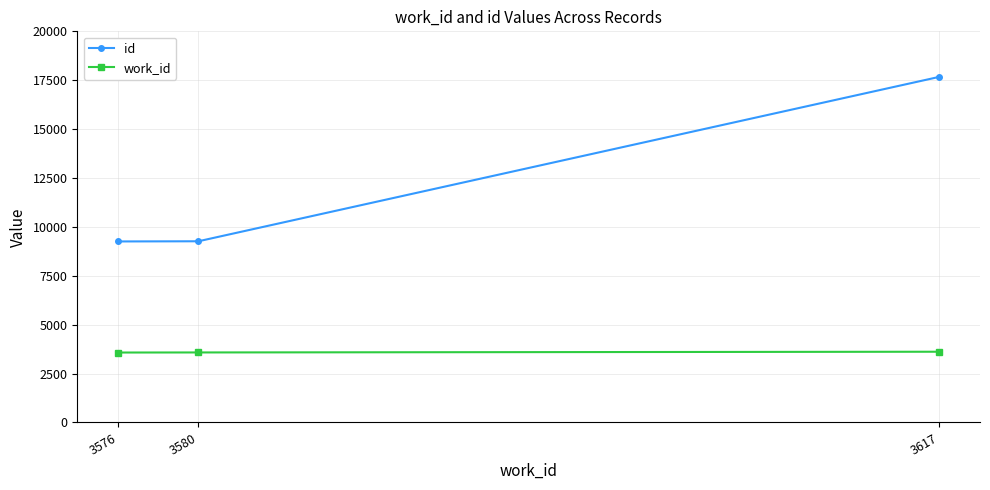

Rank the series by their average value, from lowest to highest.

work_id, id